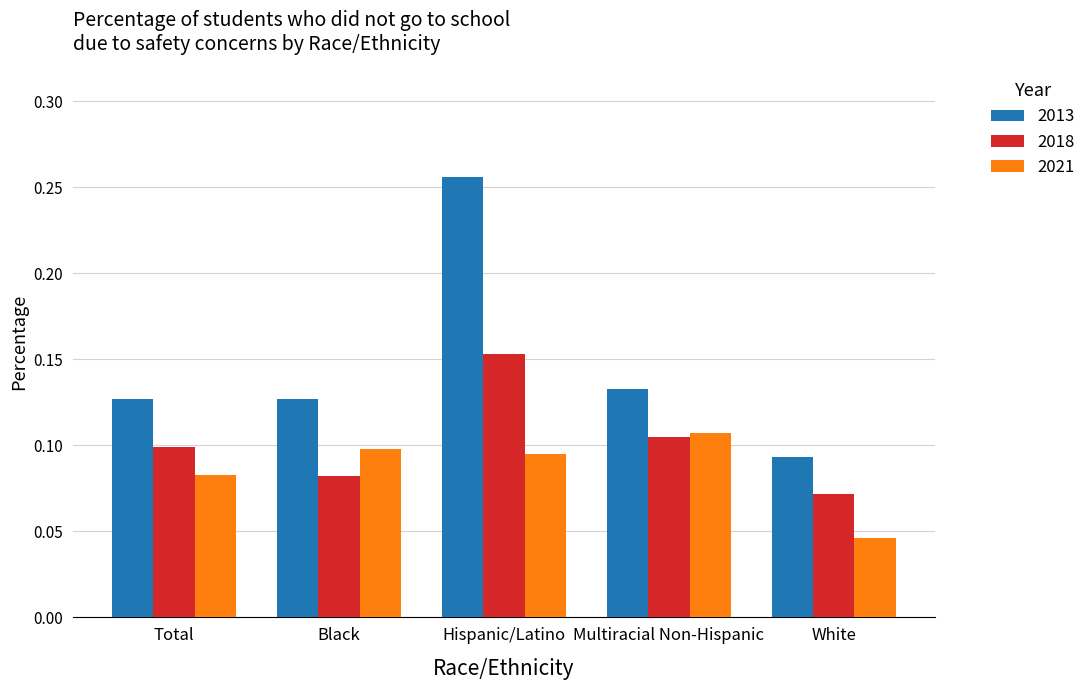

What position from the left is White?

5